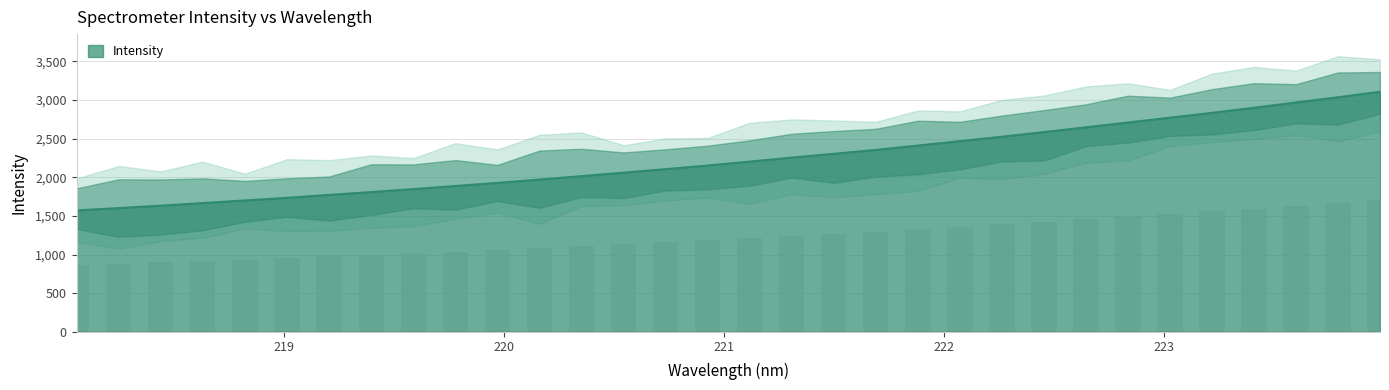

The value at 222.4538 is 2585.5. True or false?

True